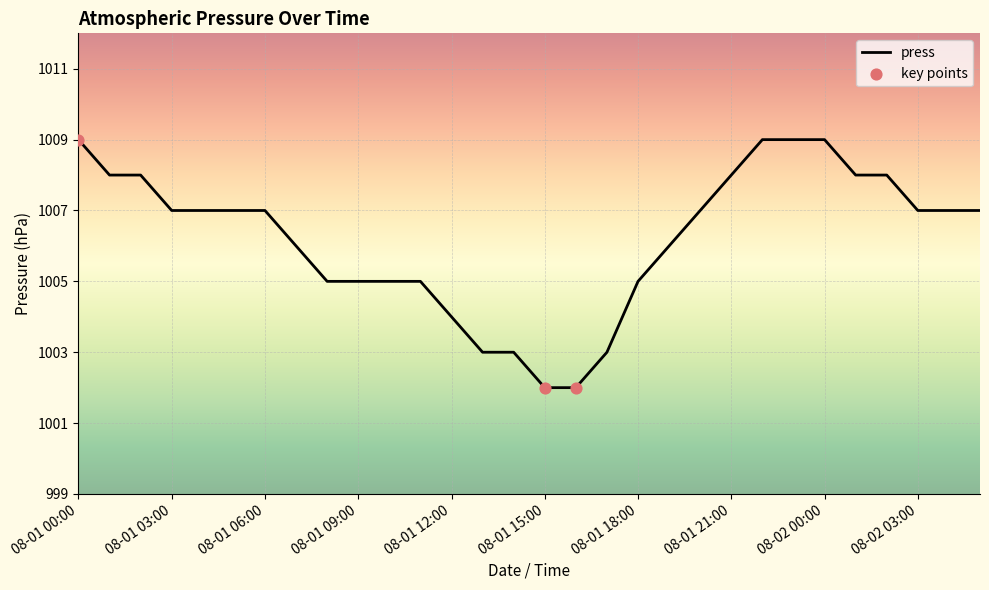

What is the minimum value shown in the chart?

1002